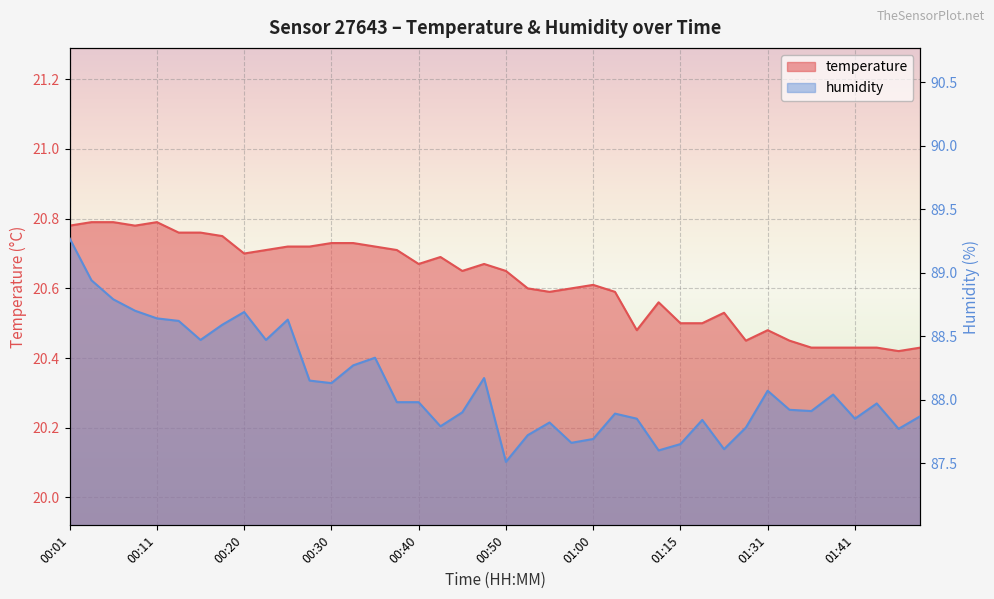

What is the total value across all series at 01:18?

108.3